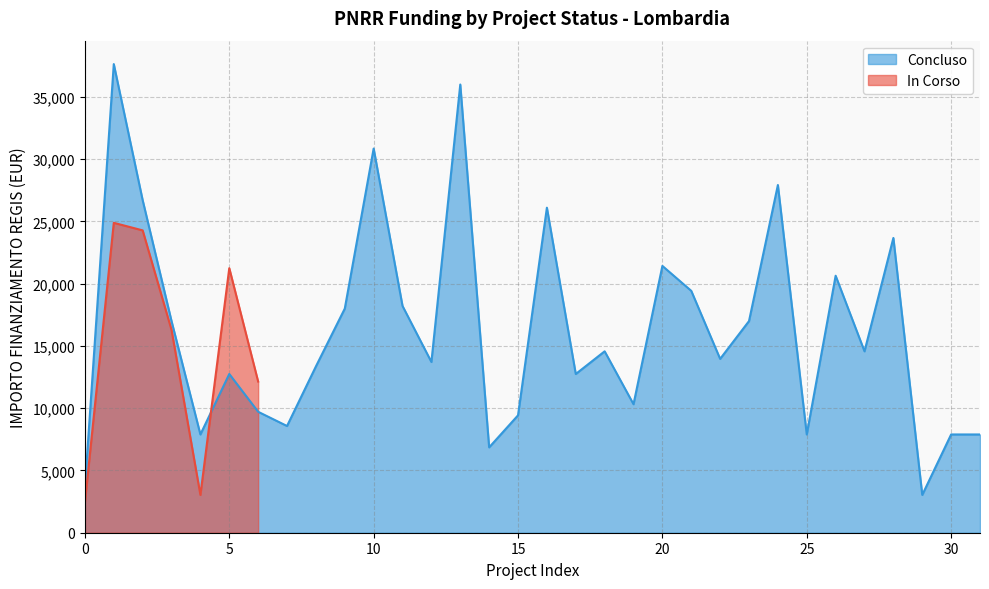

The chart shows a value of 11057 at 30. True or false?

False